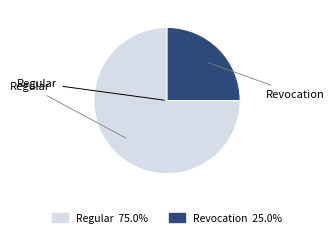

Is there any slice that represents more than half of the pie?

Yes